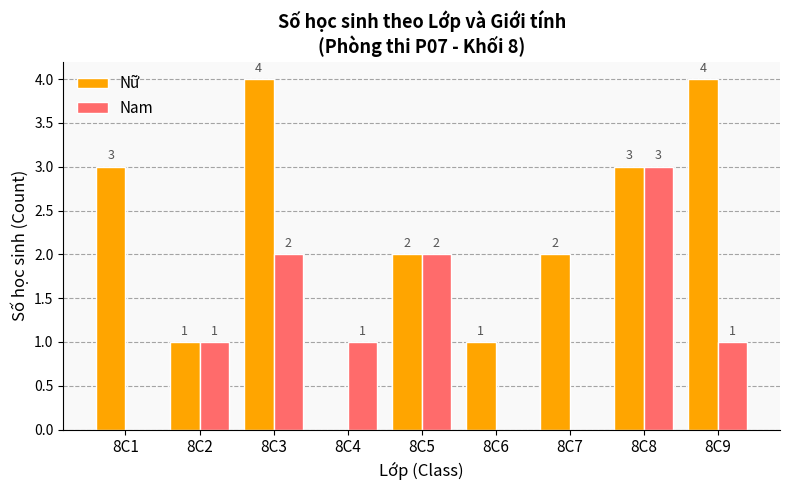

What is the greatest value displayed?

4